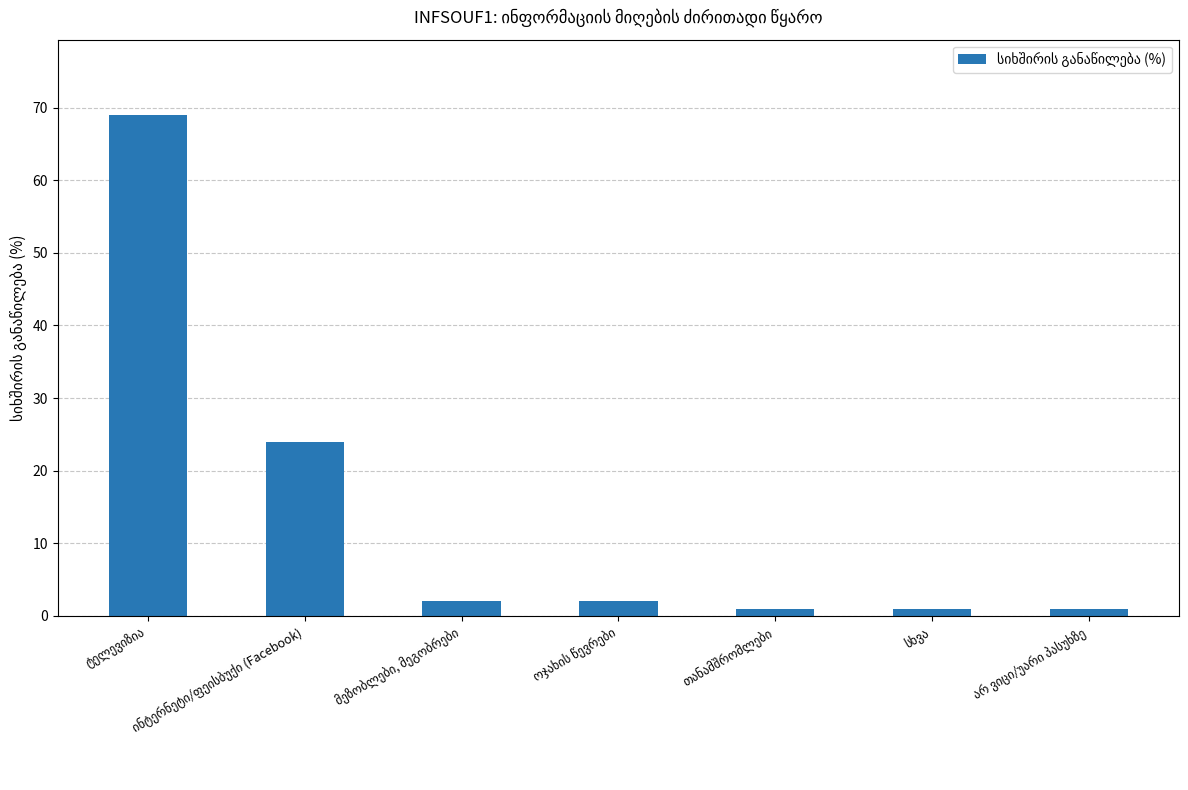

Reading left to right, transcribe all the data shown in this chart.

69	24	2	2	1	1	1